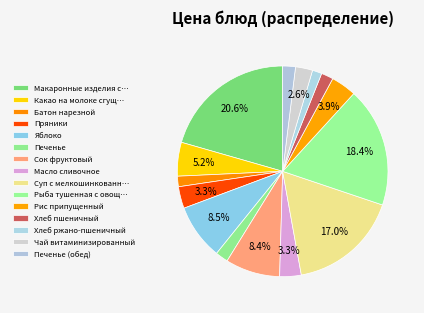

Does any single category account for the majority?

No